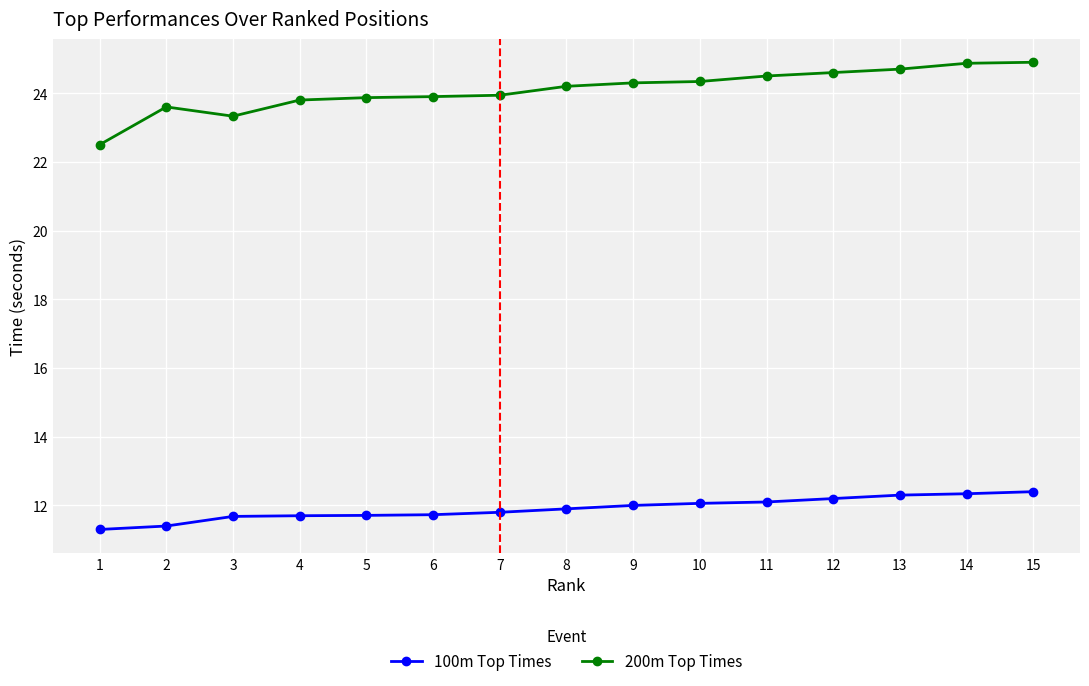

Reading left to right, what are all the values shown in this chart?

100m Top Times: 11.3	11.4	11.7	11.7	11.7	11.7	11.8	11.9	12.0	12.1	12.1	12.2	12.3	12.3	12.4
200m Top Times: 22.5	23.6	23.3	23.8	23.9	23.9	23.9	24.2	24.3	24.3	24.5	24.6	24.7	24.9	24.9